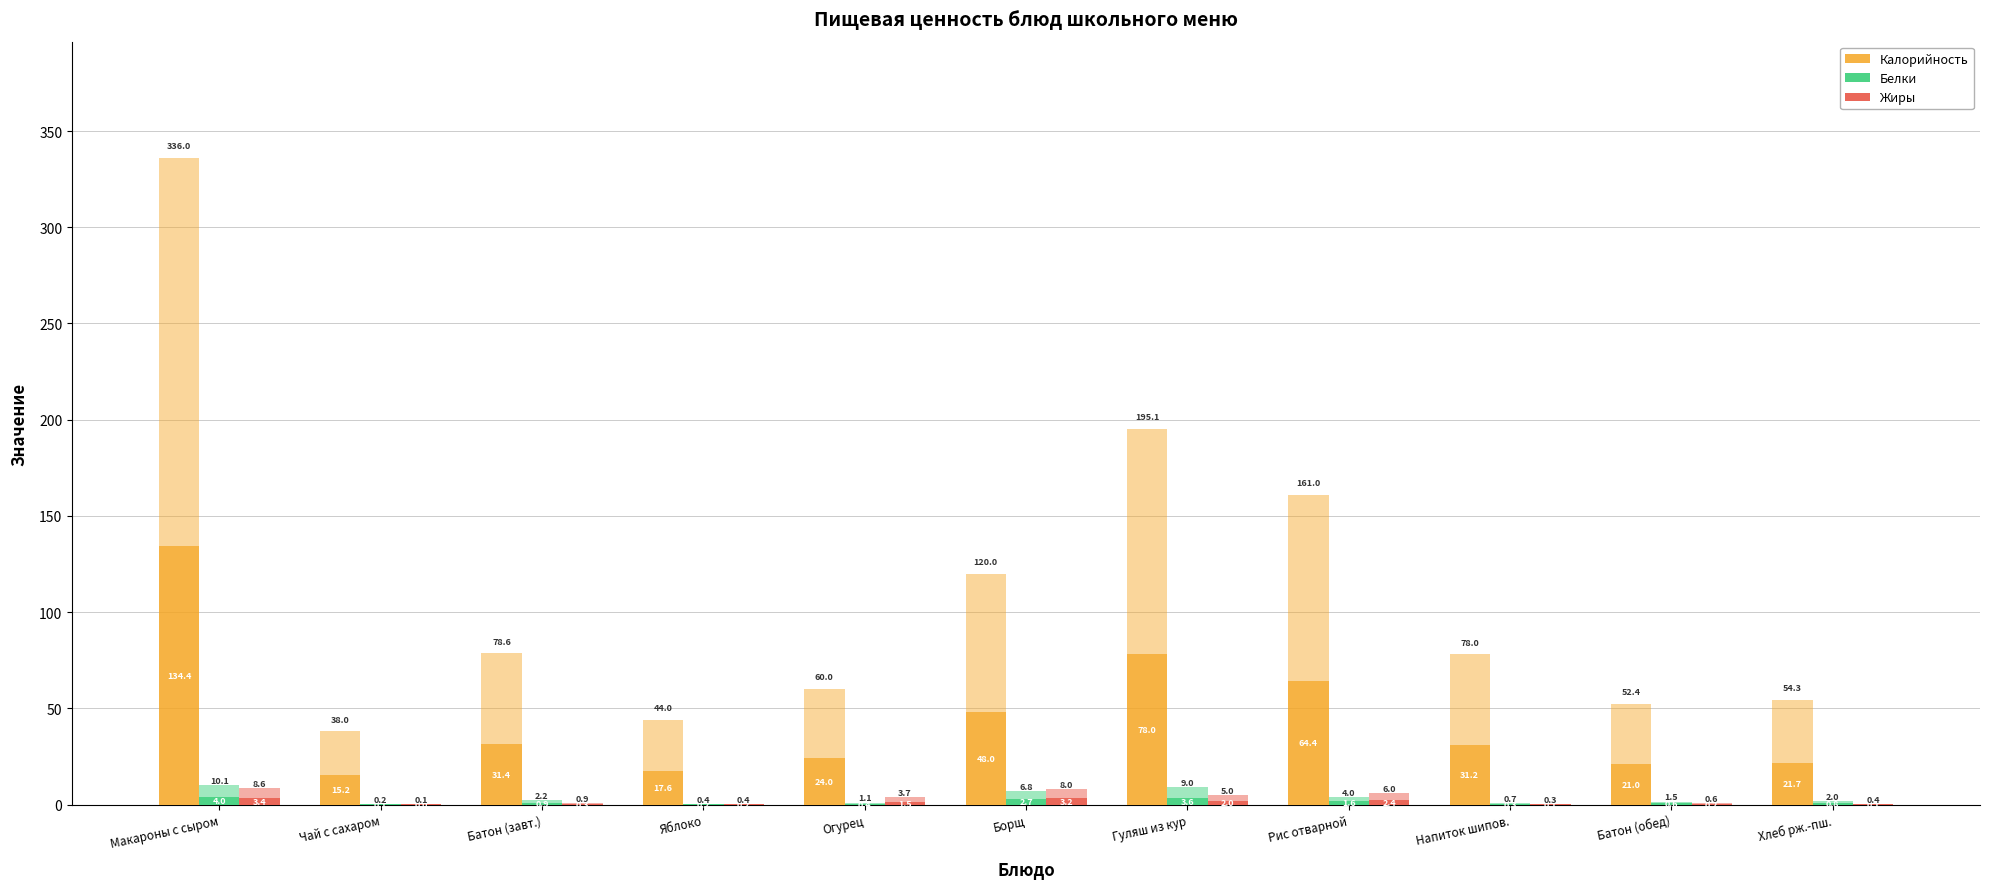

How many series are shown in this chart?

3